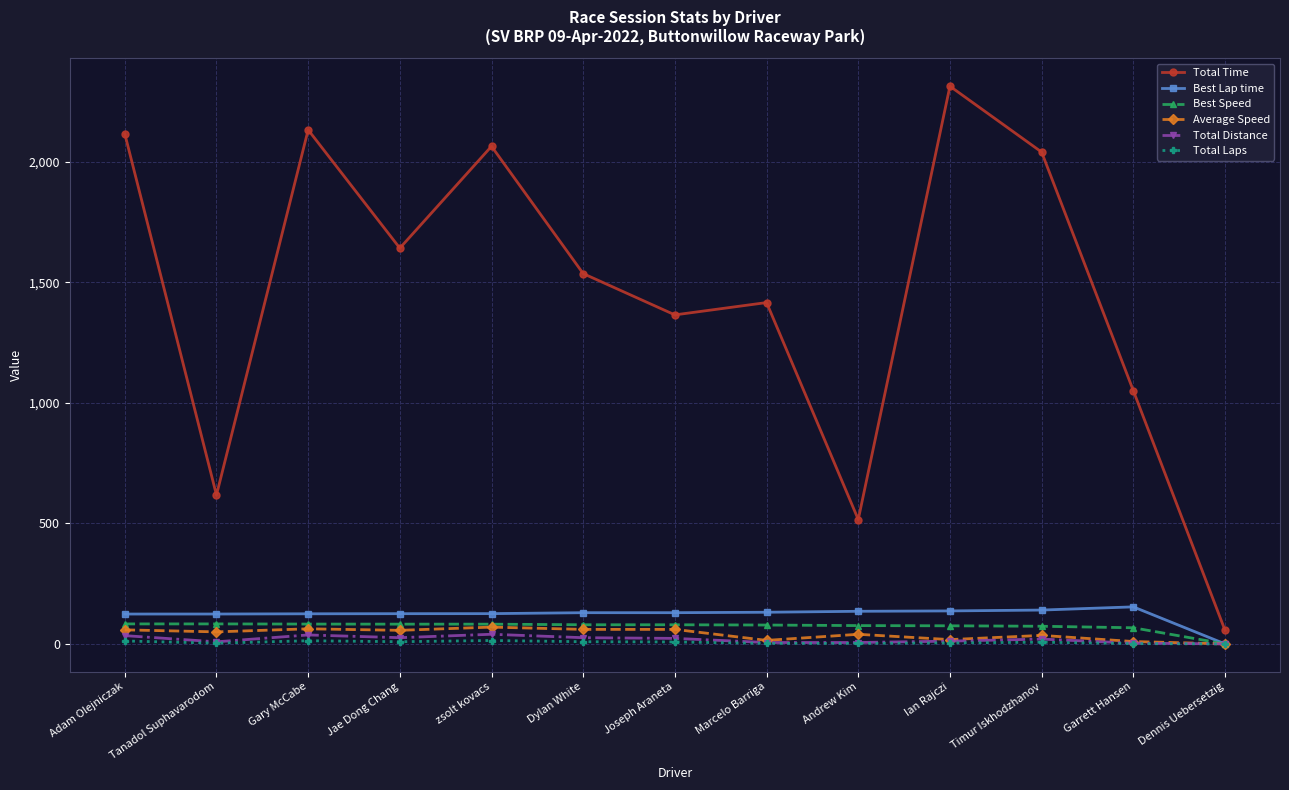

True or false: Total Time and Best Speed intersect in this chart.

False